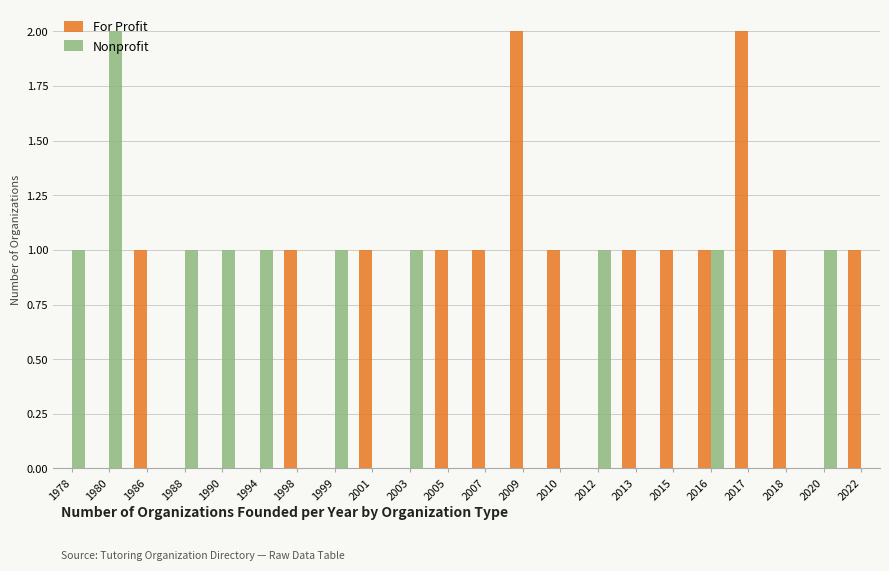

What is the spread (max minus min) of values at 1980?

2